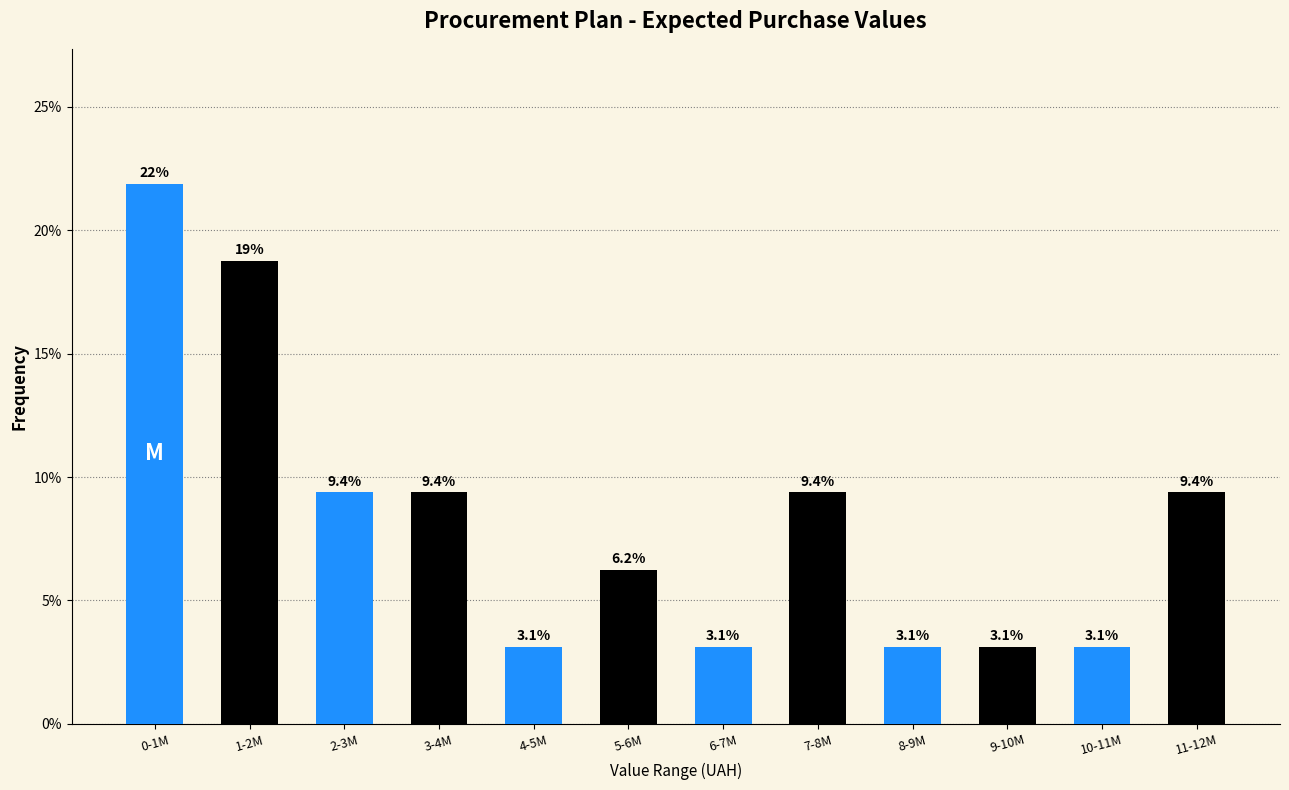

What is the greatest value displayed?

21.9